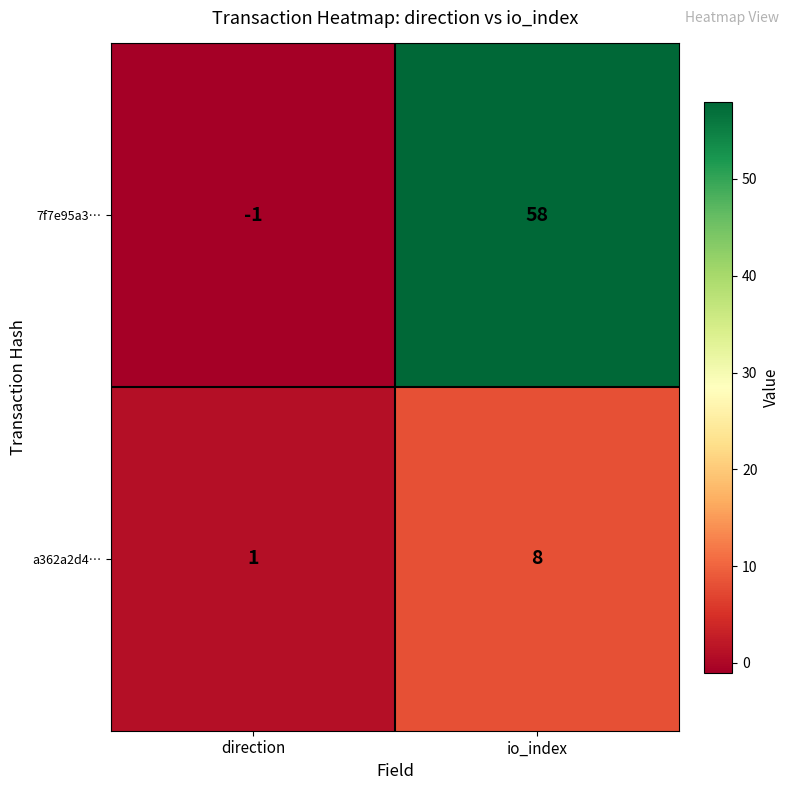

What is the total value across all series at io_index?

66